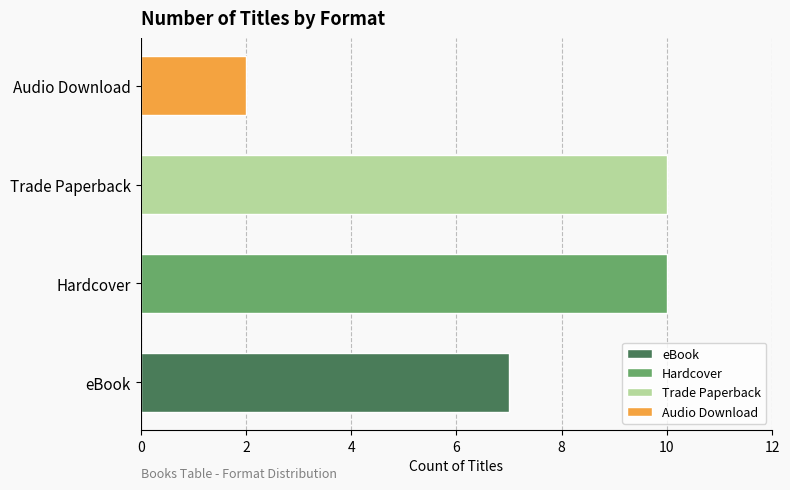

How many series are shown in this chart?

1